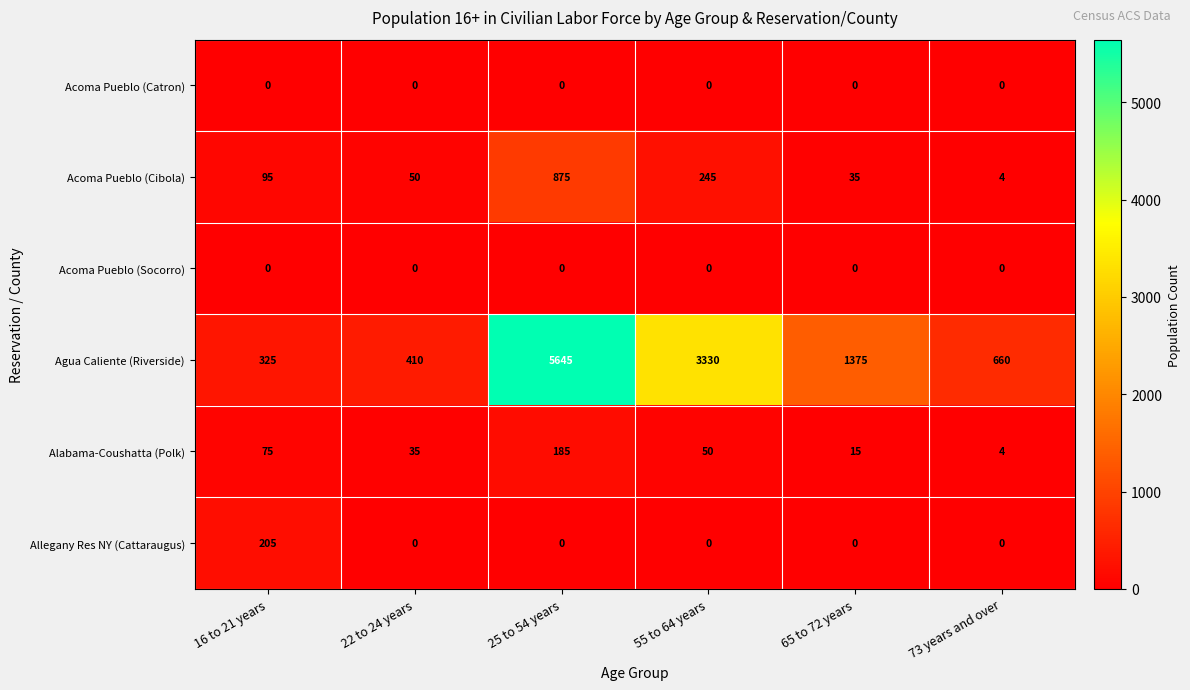

Which series has the largest range (max minus min)?

Agua Caliente (Riverside)